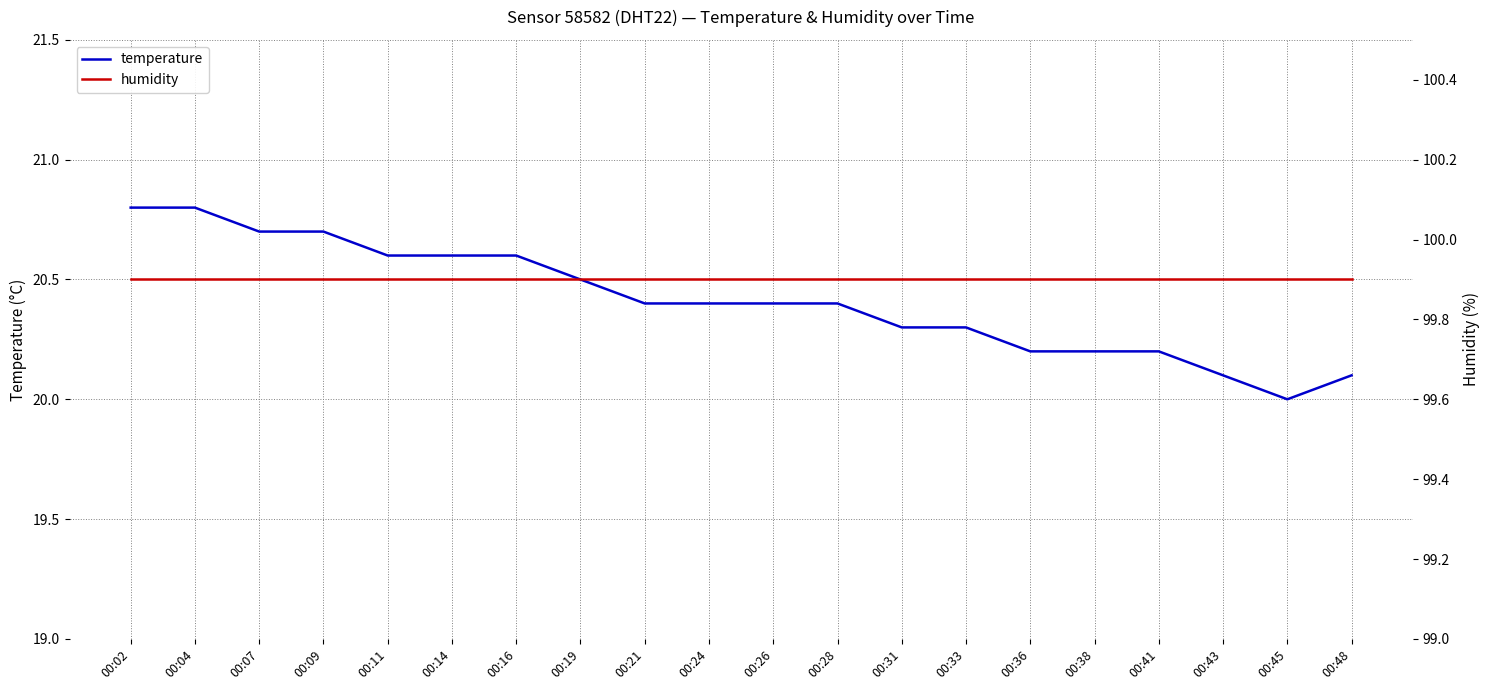

Which label corresponds to the largest value in the chart?

00:02